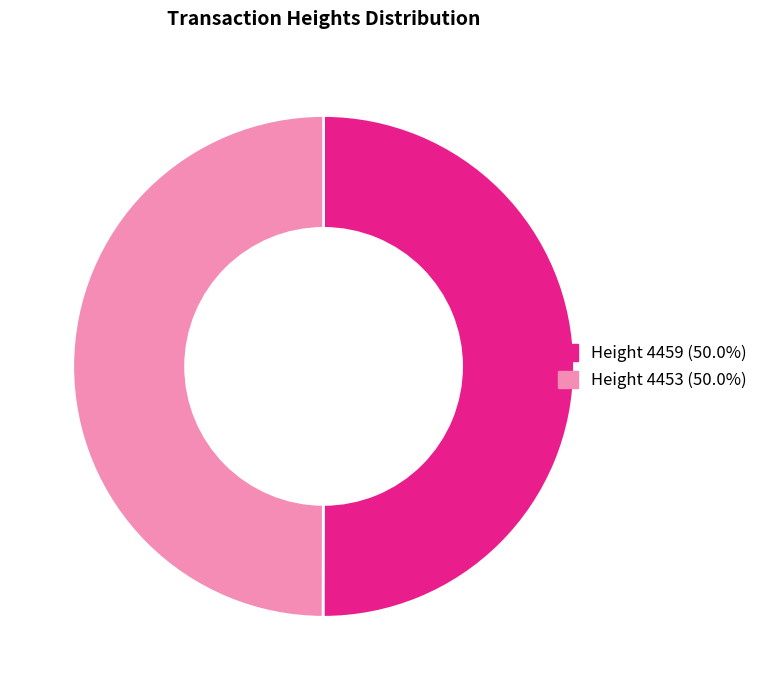

Do Height 4453 (50.0%) and Height 4459 (50.0%) together represent more than half of the pie?

Yes